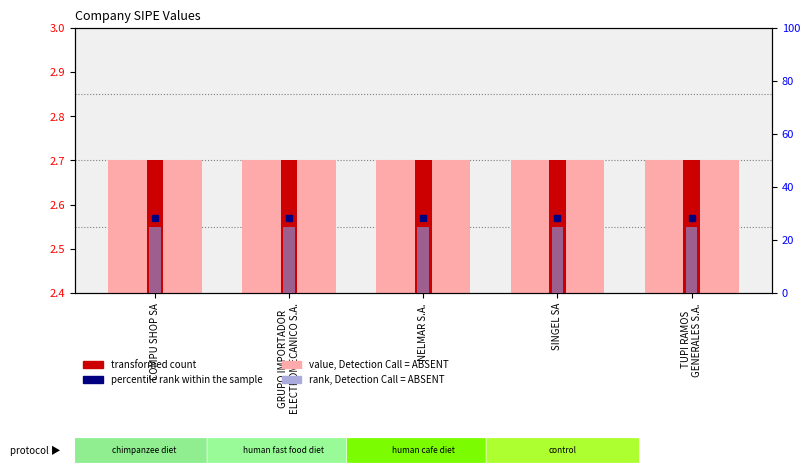

Reading left to right, what are all the values shown in this chart?

value, Detection Call = ABSENT: 2.7	2.7	2.7	2.7	2.7
transformed count: 2.7	2.7	2.7	2.7	2.7
rank, Detection Call = ABSENT: 25.0	25.0	25.0	25.0	25.0